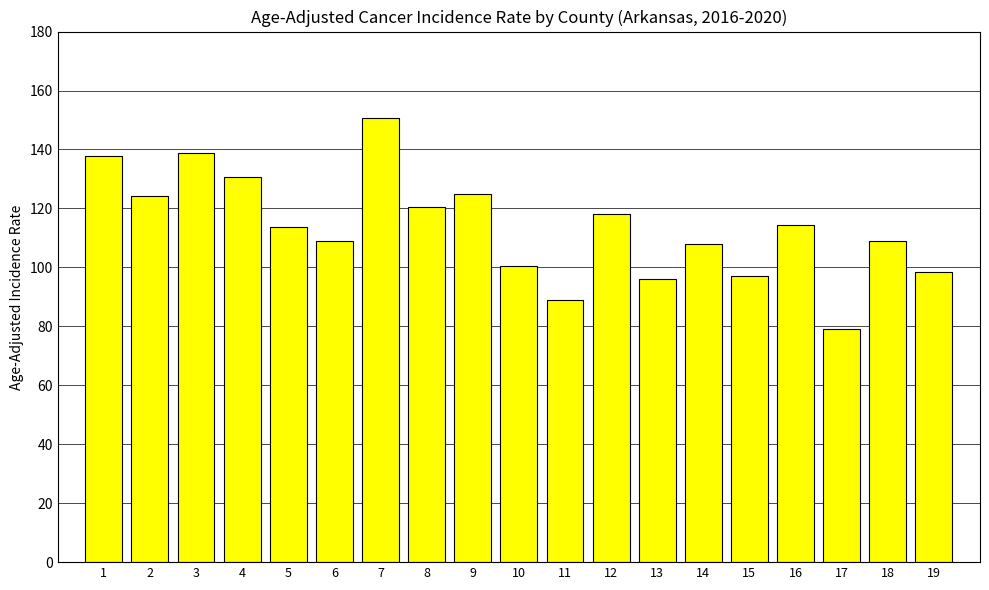

The value at 1 is 186.4. True or false?

False